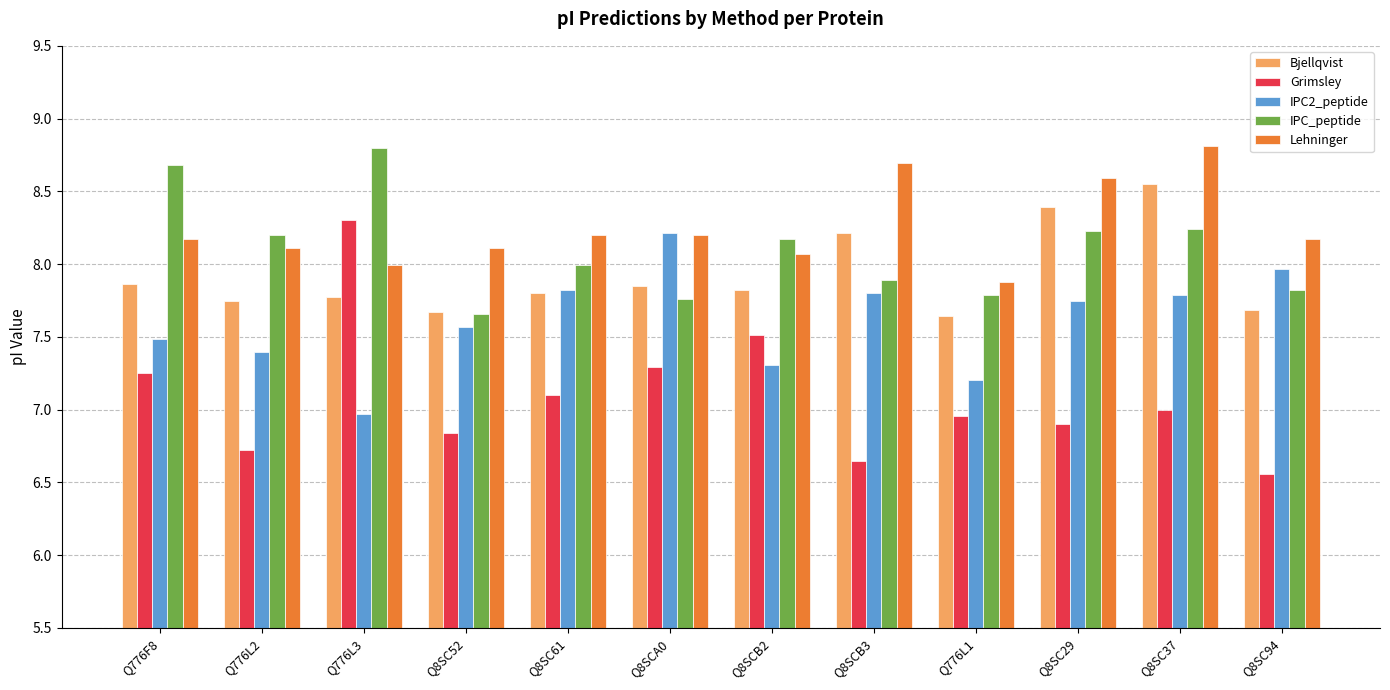

What is the difference between the IPC2_peptide values at Q8SC29 and Q776L1?

0.5